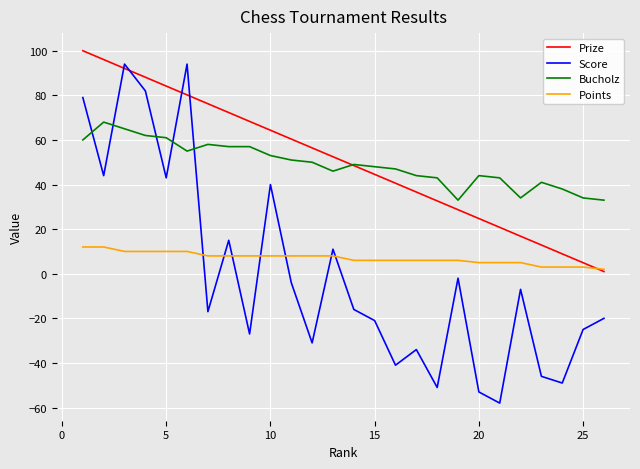

How many intersections are there between Bucholz and Score?

5